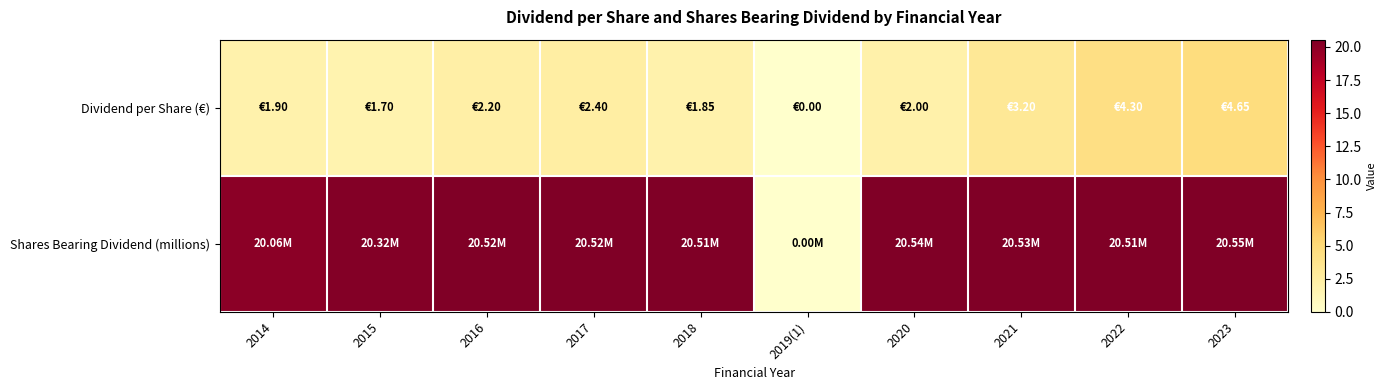

What is the spread (max minus min) of values at 2022?

16.2